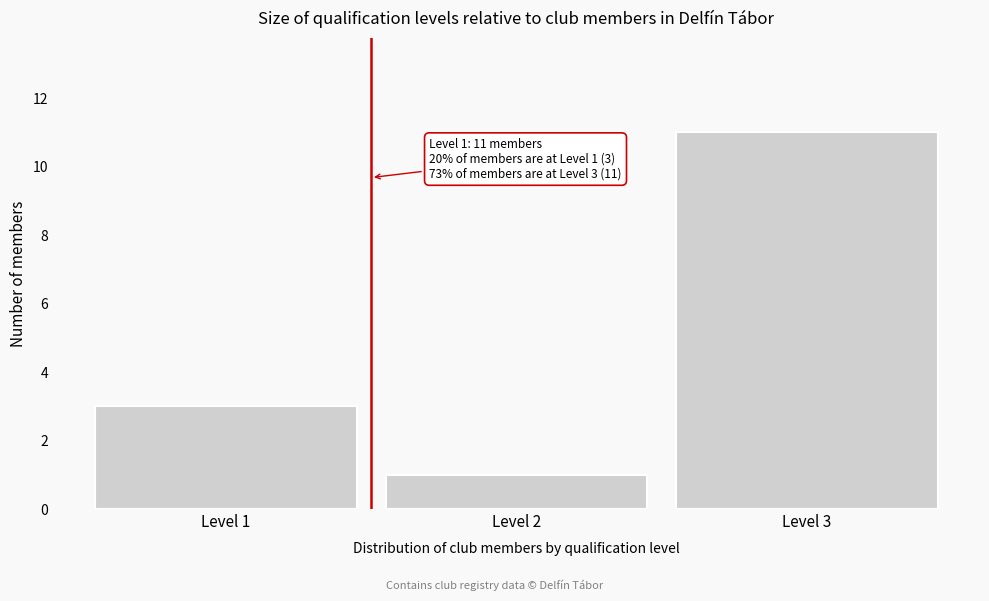

Over which range of the x-axis is the bar tallest?

2.5 to 3.5